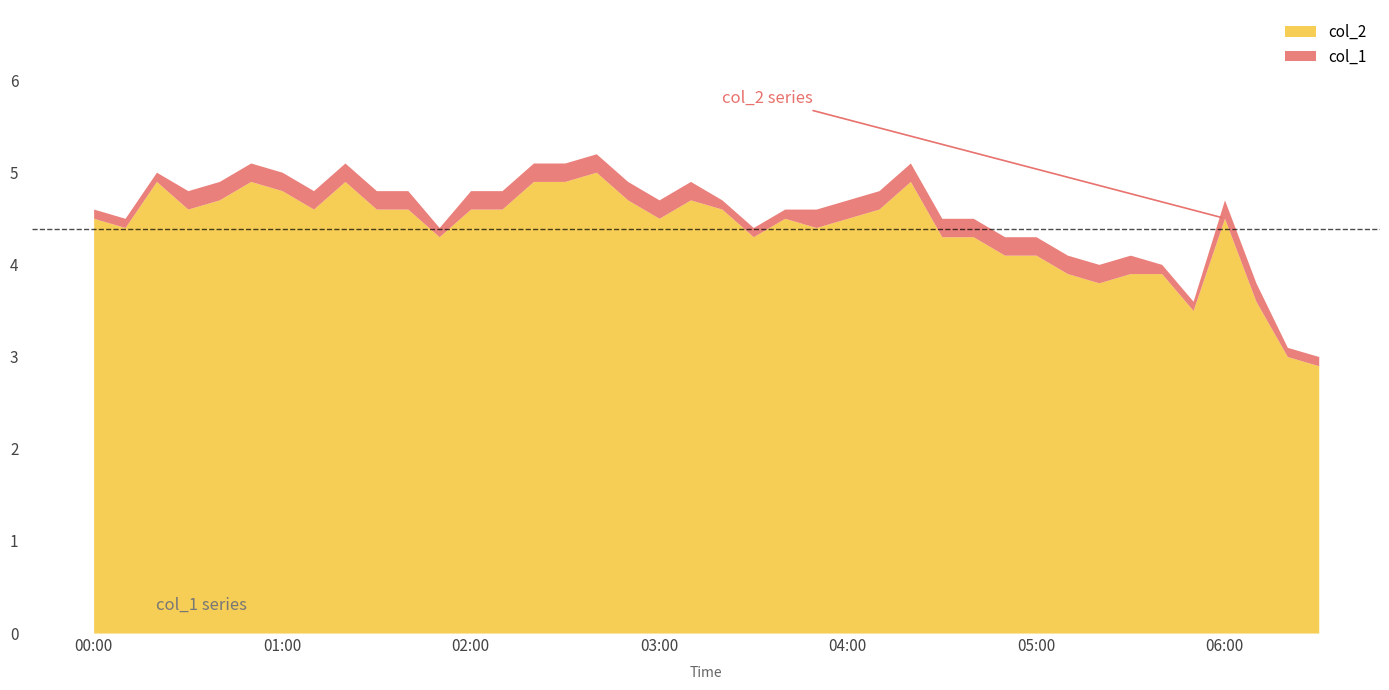

At how many categories does at least one series exceed 1?

40